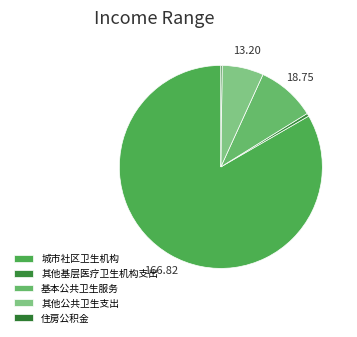

Is it true that 基本公共卫生服务 is 15% of the pie?

False